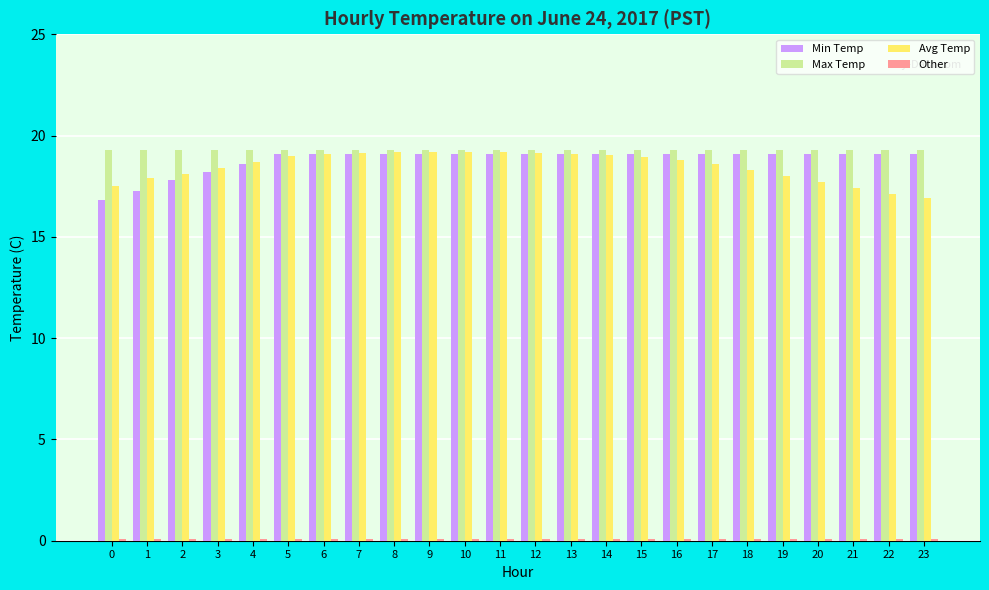

Is it true that Min Temp equals 31.5 at 7?

False